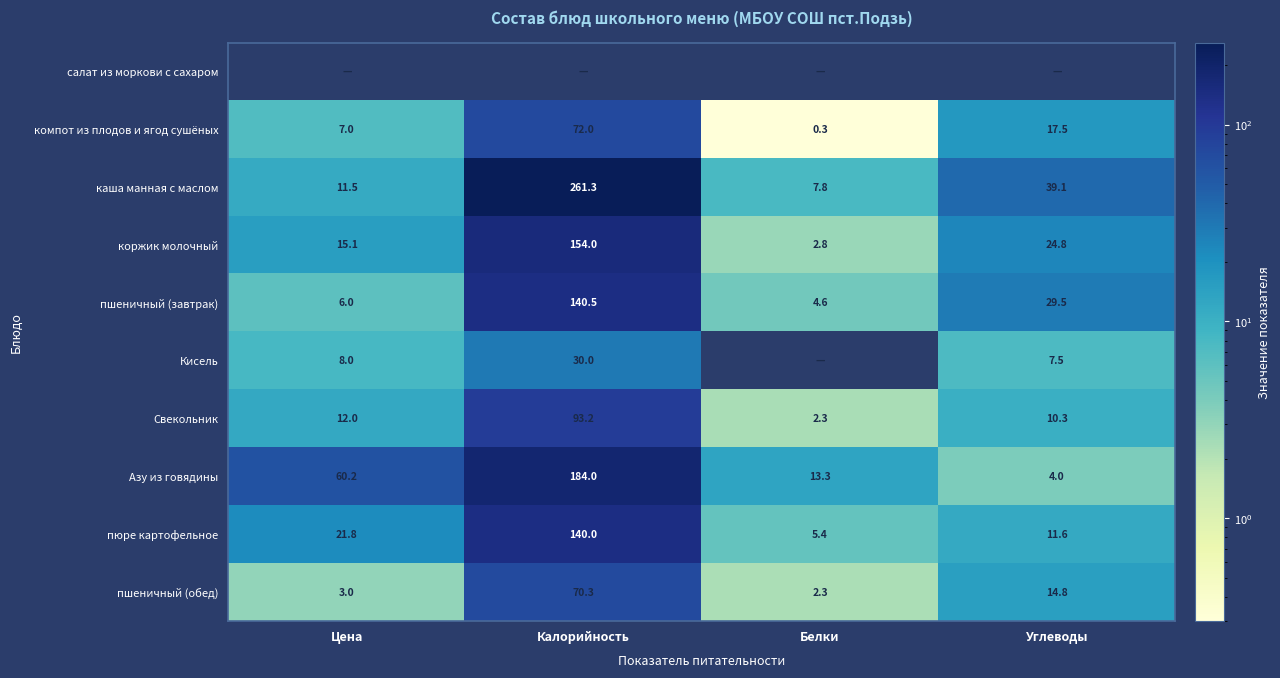

What is the greatest value displayed?

261.3